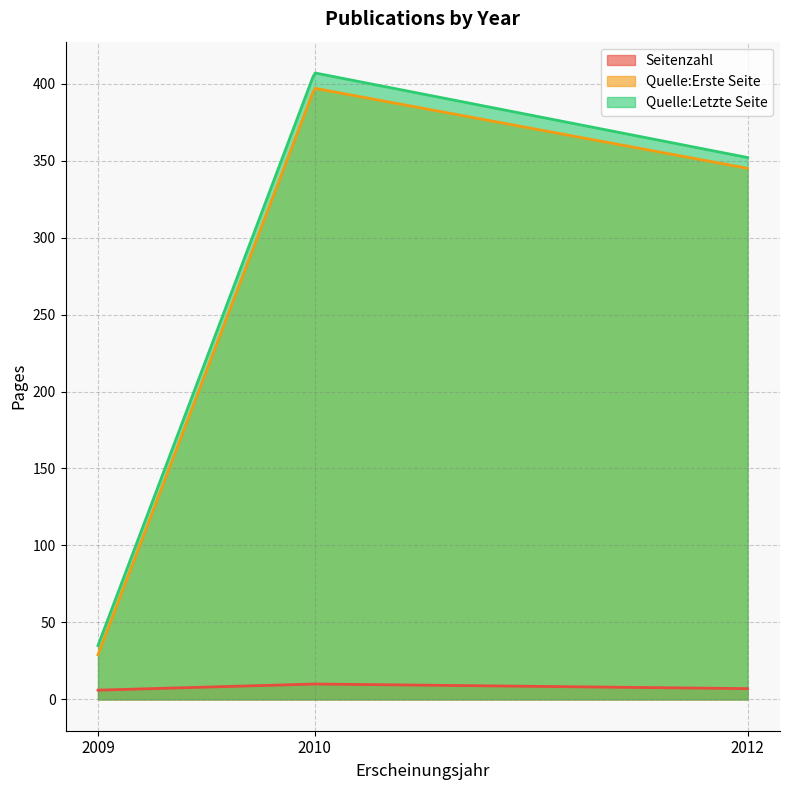

Is the value of Seitenzahl at 2009 greater than the value of Quelle:Letzte Seite at 2012?

No